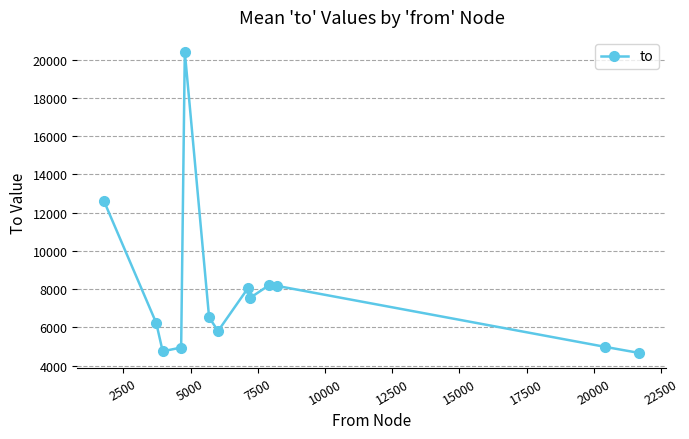

What is the maximum value shown in the chart?

20416.0